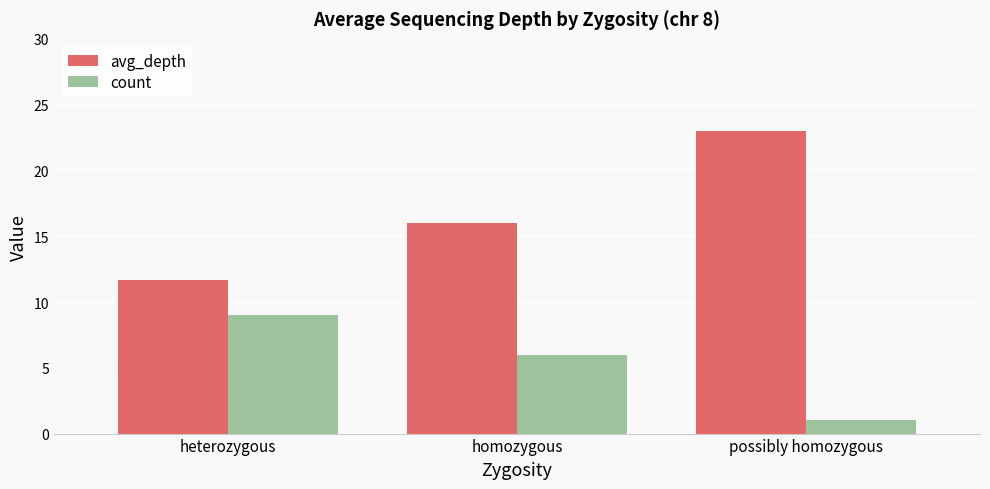

Which category has the lowest value across all series?

possibly homozygous